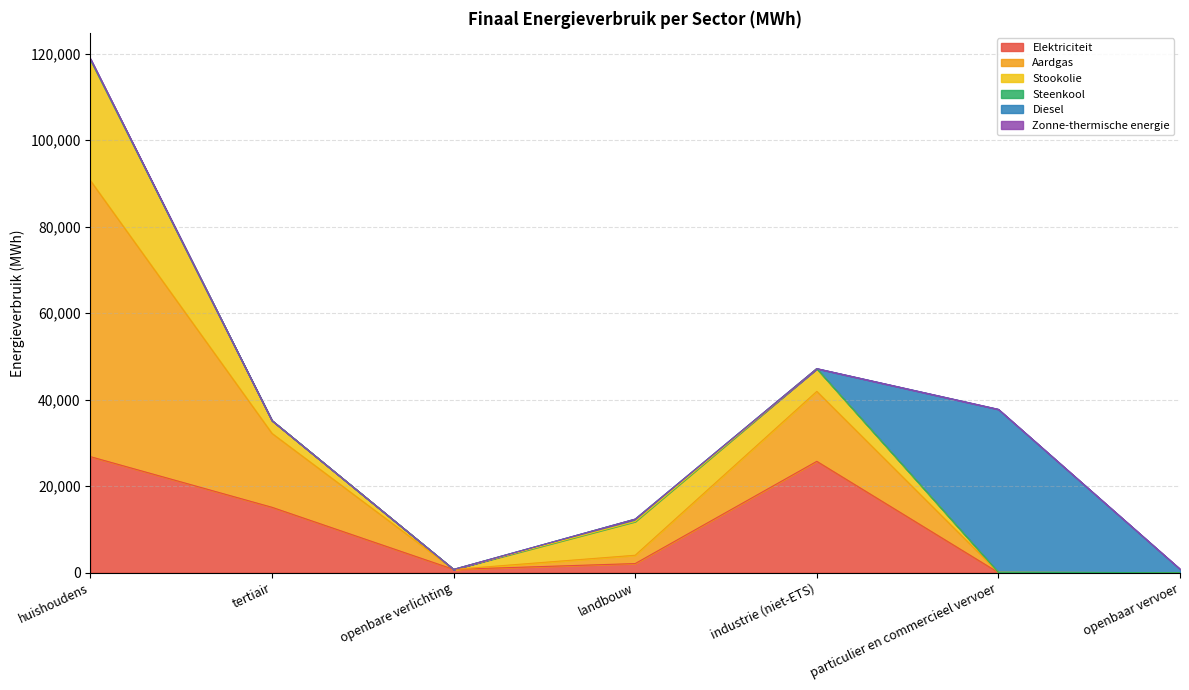

In Steenkool, how many points are higher than both neighbors (excluding endpoints)?

1